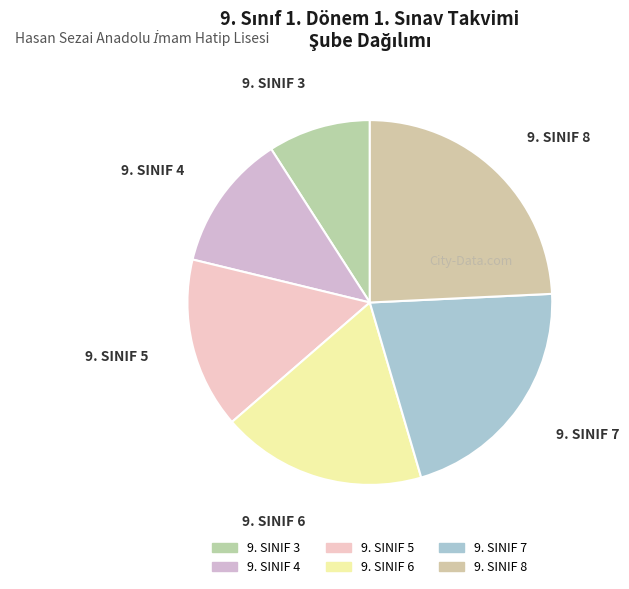

What is the total percentage of 9. SINIF 7 and 9. SINIF 8?

45.5%